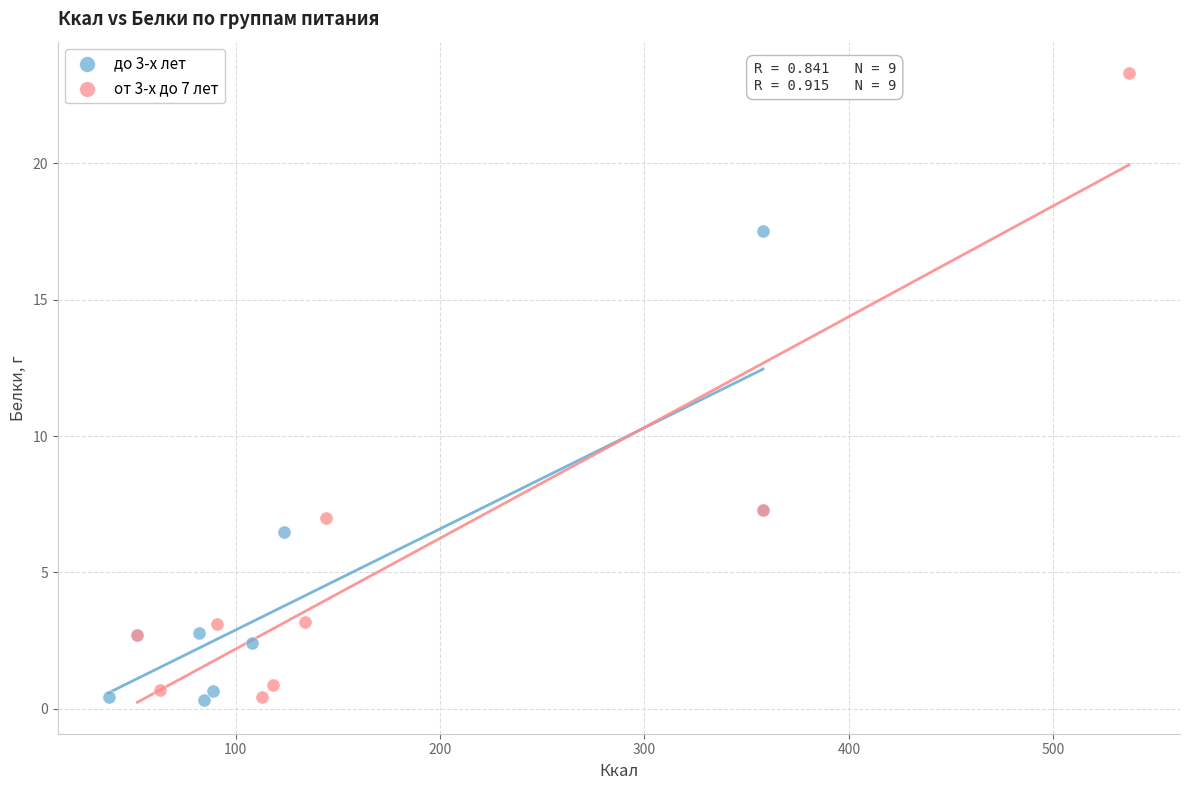

Which series reaches the maximum Y coordinate?

от 3-х до 7 лет